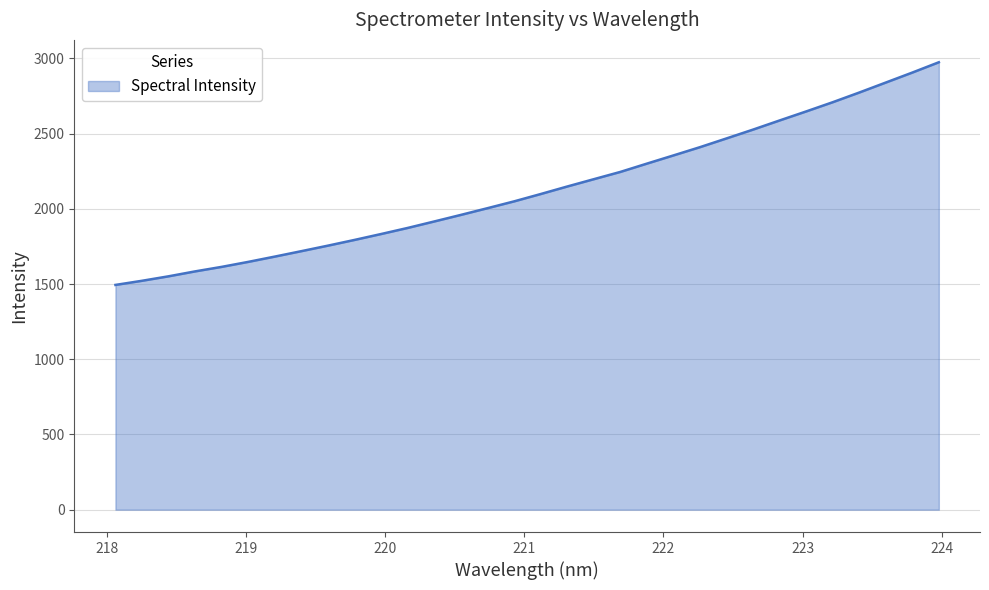

What is the minimum value shown in the chart?

1494.1